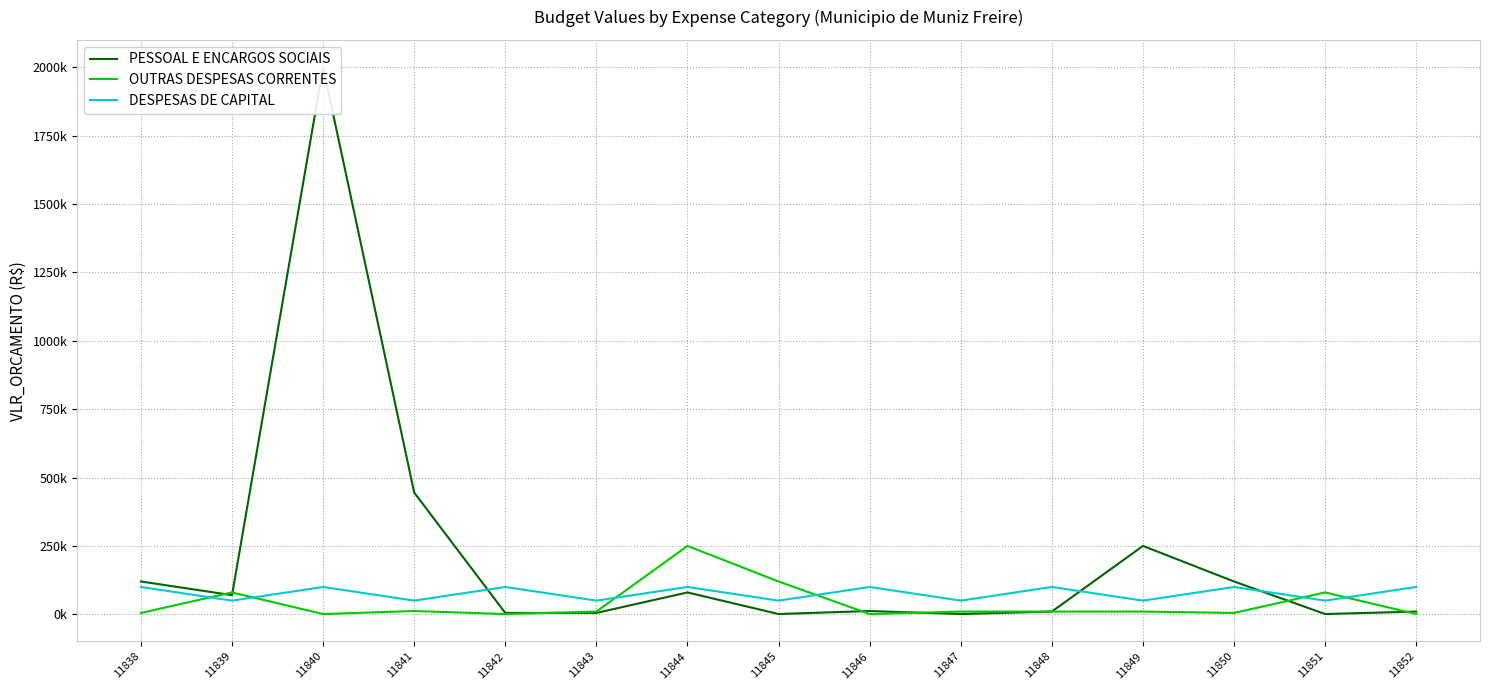

Rank the series by their average value, from highest to lowest.

PESSOAL E ENCARGOS SOCIAIS, DESPESAS DE CAPITAL, OUTRAS DESPESAS CORRENTES